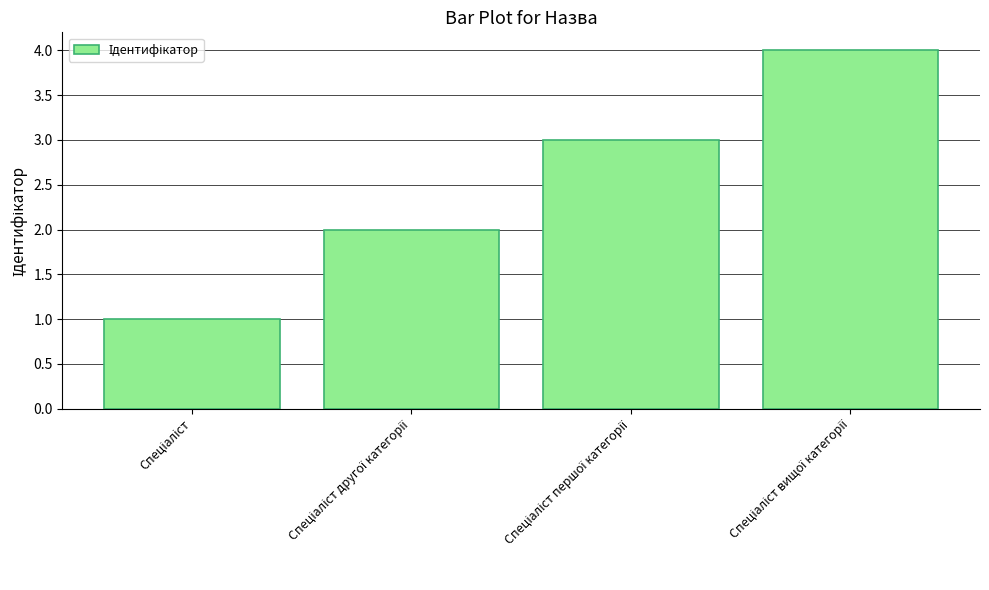

What is the difference between the maximum and minimum values?

3